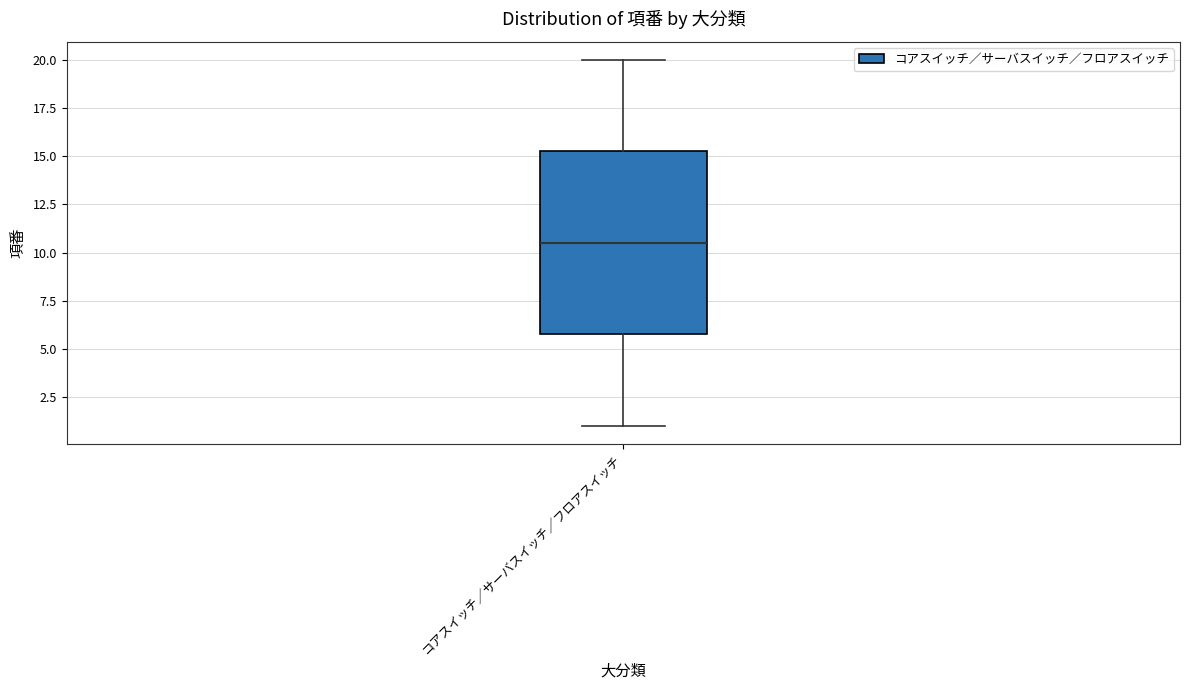

Transcribe this box plot: give where the median line is, the range the box spans, and where the two whiskers end, as read against the y-axis. The values are not printed on the chart, so give them approximately, as read against the axis.

median 10.5, box 6.0 to 15.5, whiskers 1.0 to 20.0